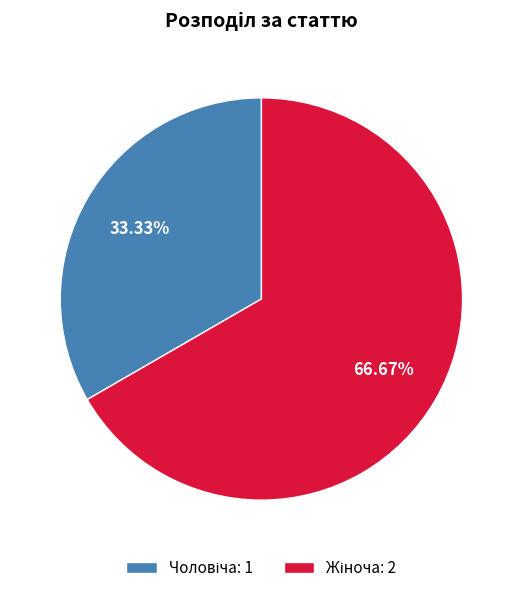

Is there any slice that represents more than half of the pie?

Yes